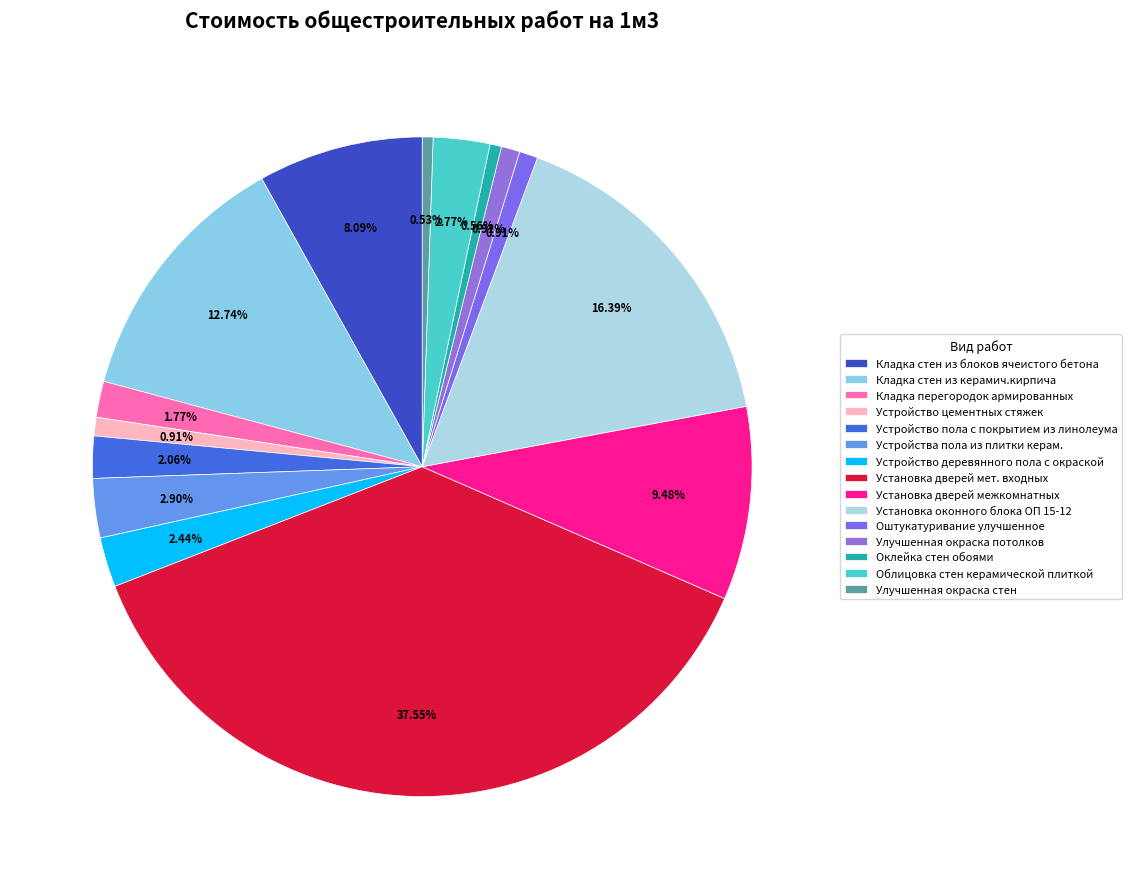

Count the number of slices in the pie.

15